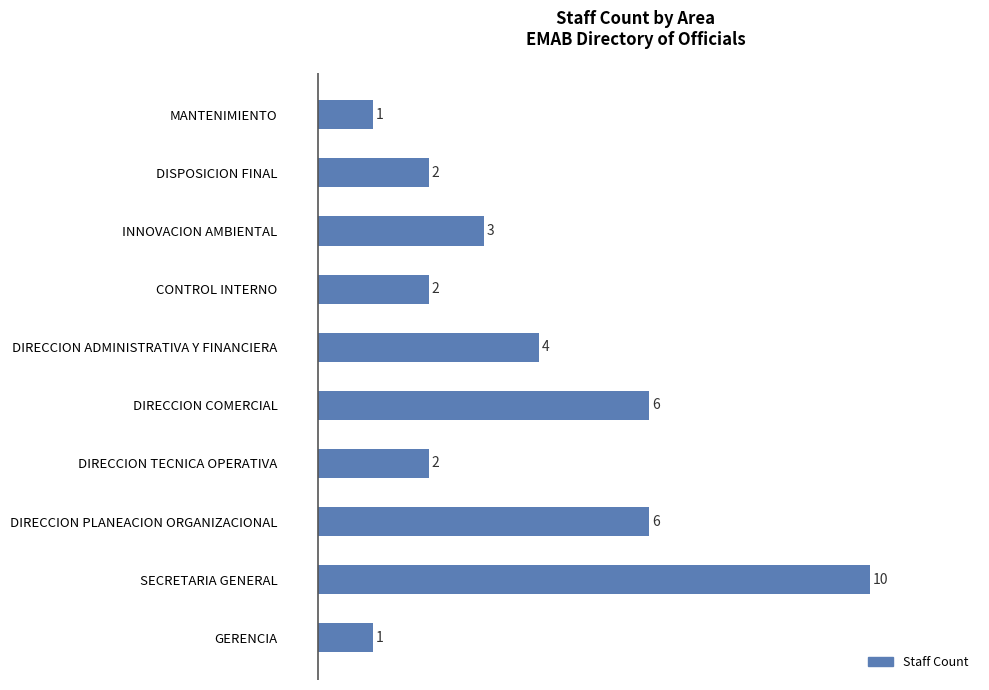

What is the difference between the maximum and minimum values?

9